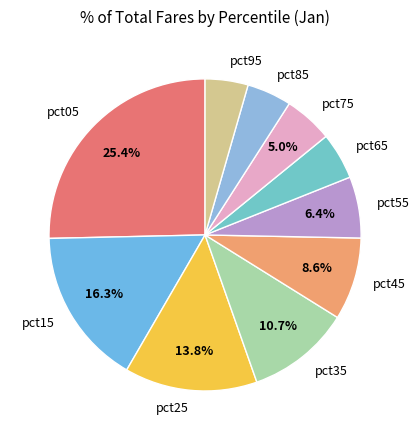

What percentage is the pct75 slice, to the nearest percent?

5%